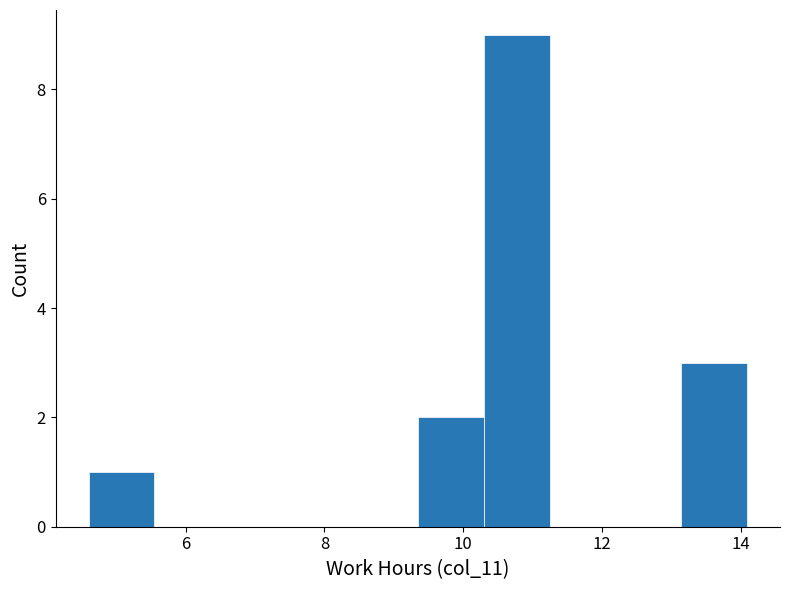

How tall is the bar that spans 4.6 to 5.6 on the x-axis? Neither the bar edges nor the heights are printed on the chart, so give them approximately, as read against the axes.

1